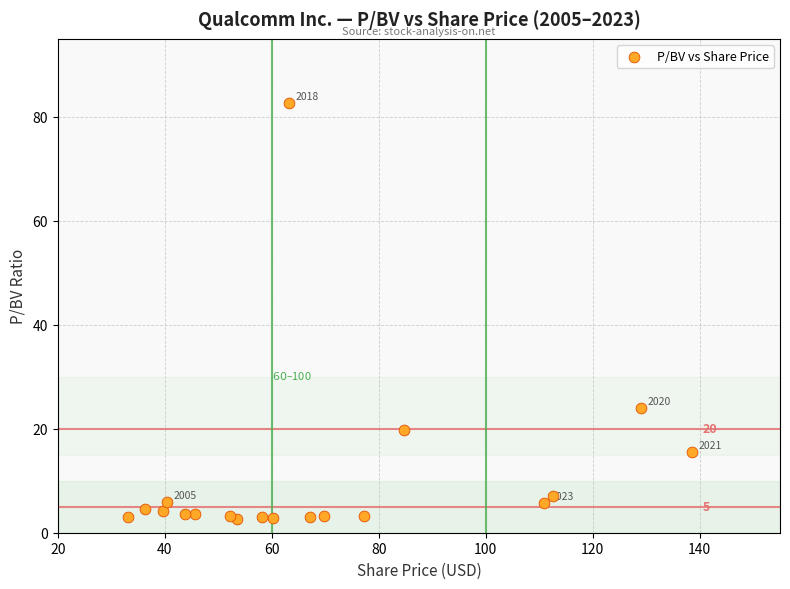

What Y value in the scatter plot is closest to 42?

24.0